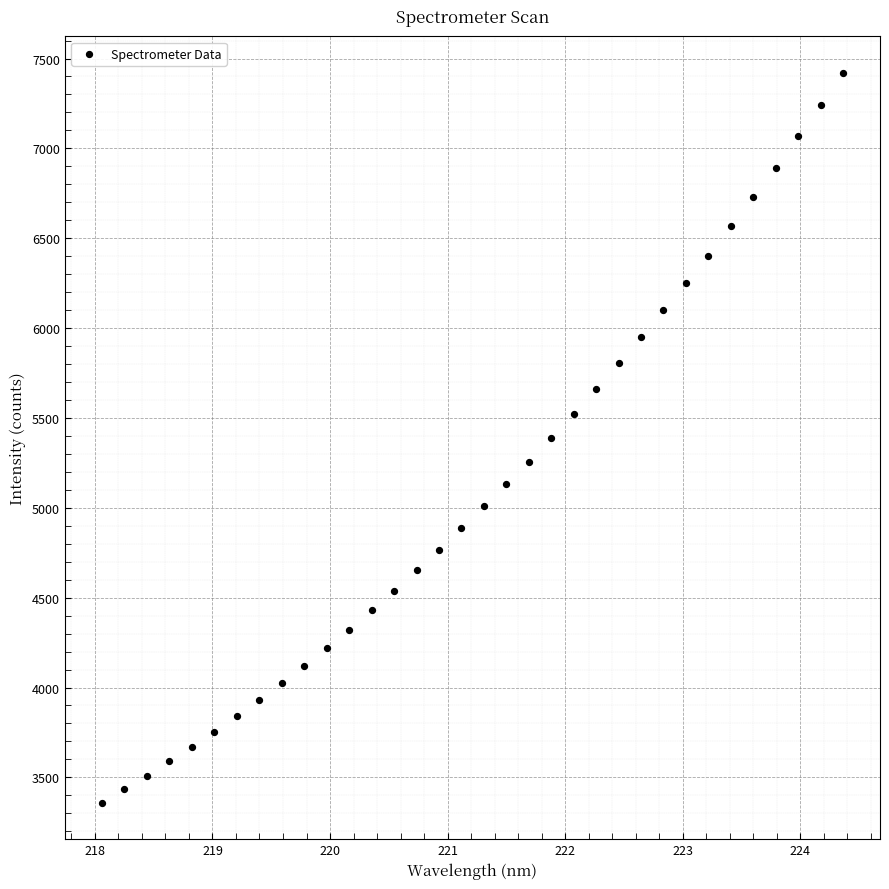

What is the range of X values (max minus min)?

6.3